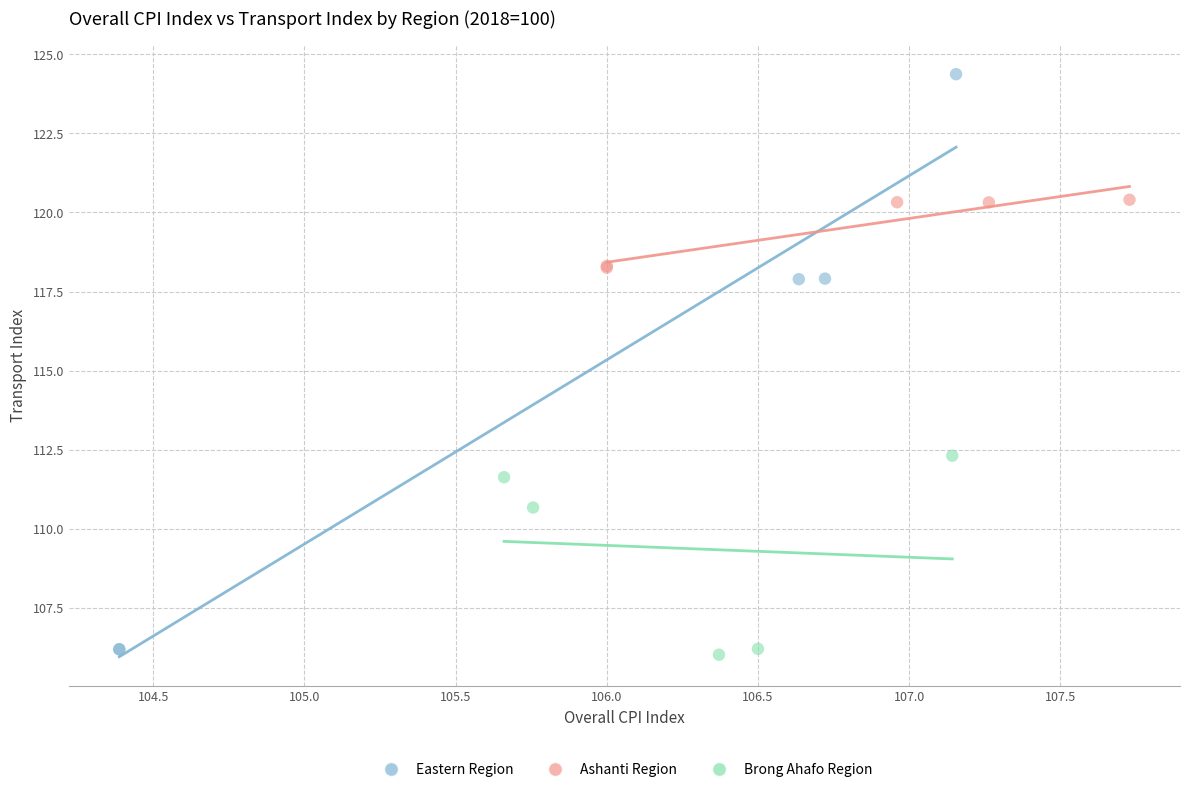

Which series has the largest Y range (max minus min)?

Eastern Region